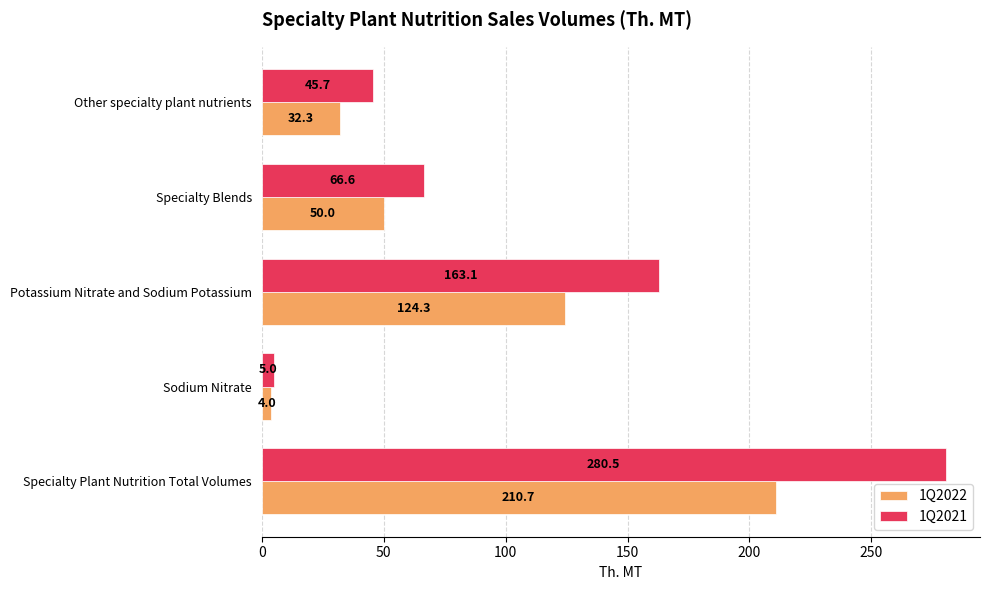

Is the value of 1Q2021 at Sodium Nitrate greater than the value of 1Q2022 at Other specialty plant nutrients?

No